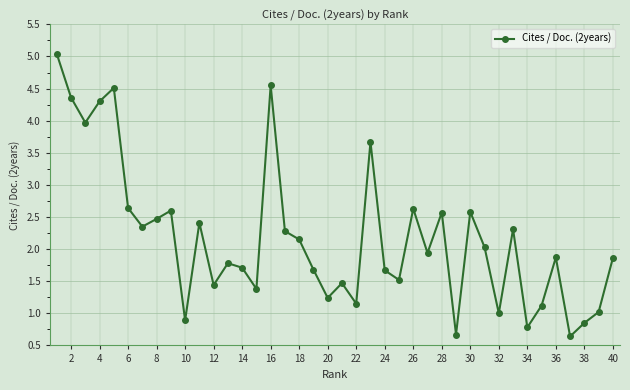

What is the minimum value shown in the chart?

0.6